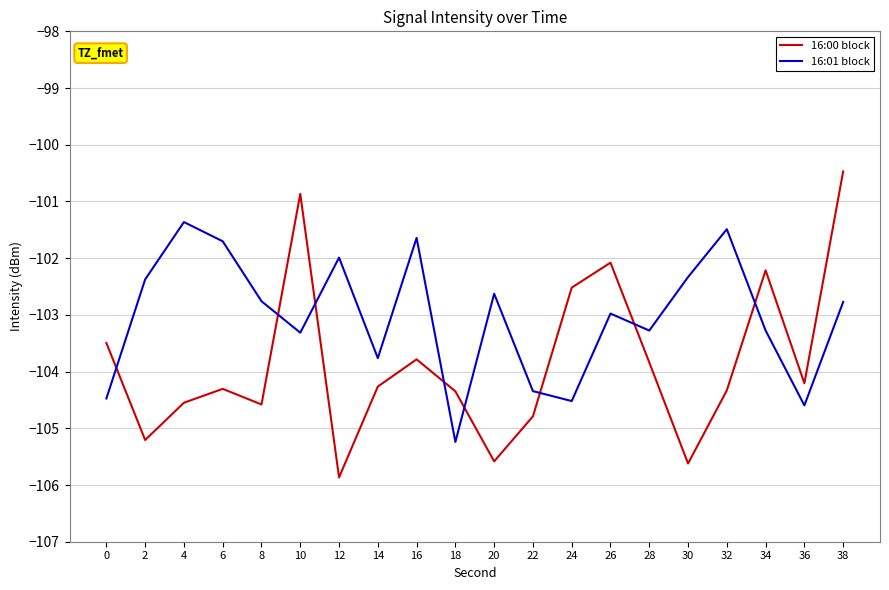

Is it true that 16:01 block equals -102.3 at 30?

True